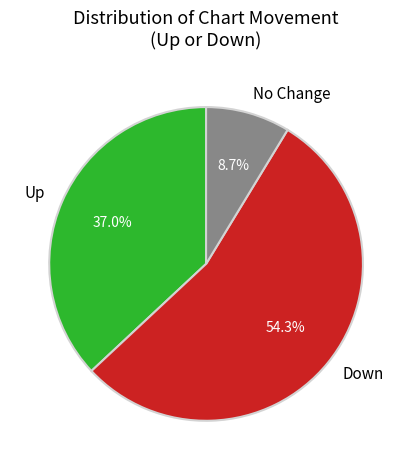

Which slice is the largest?

Down